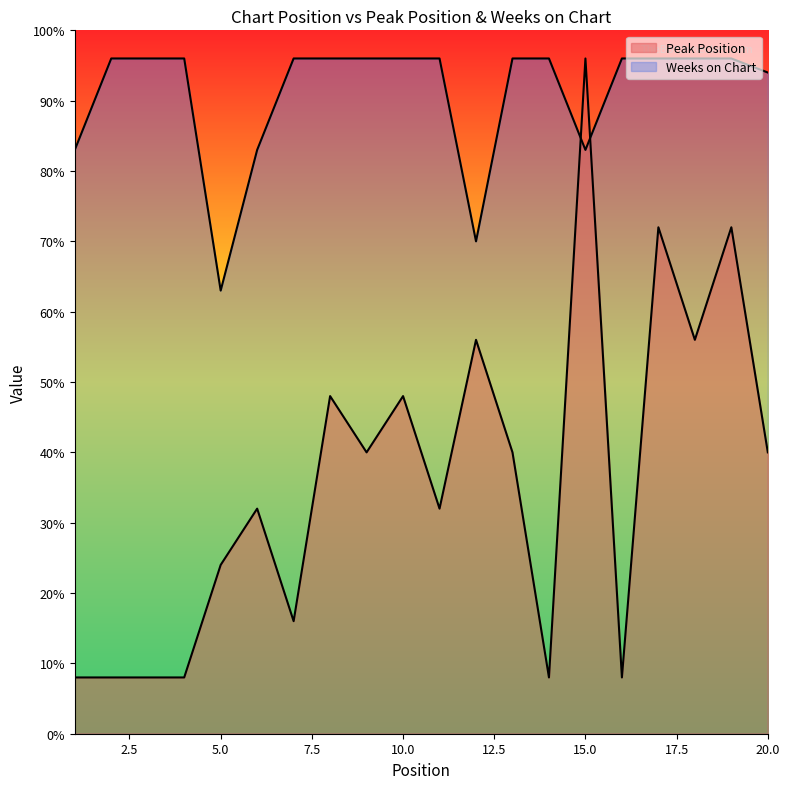

Rank the series by their average value, from highest to lowest.

Weeks on Chart, Peak Position